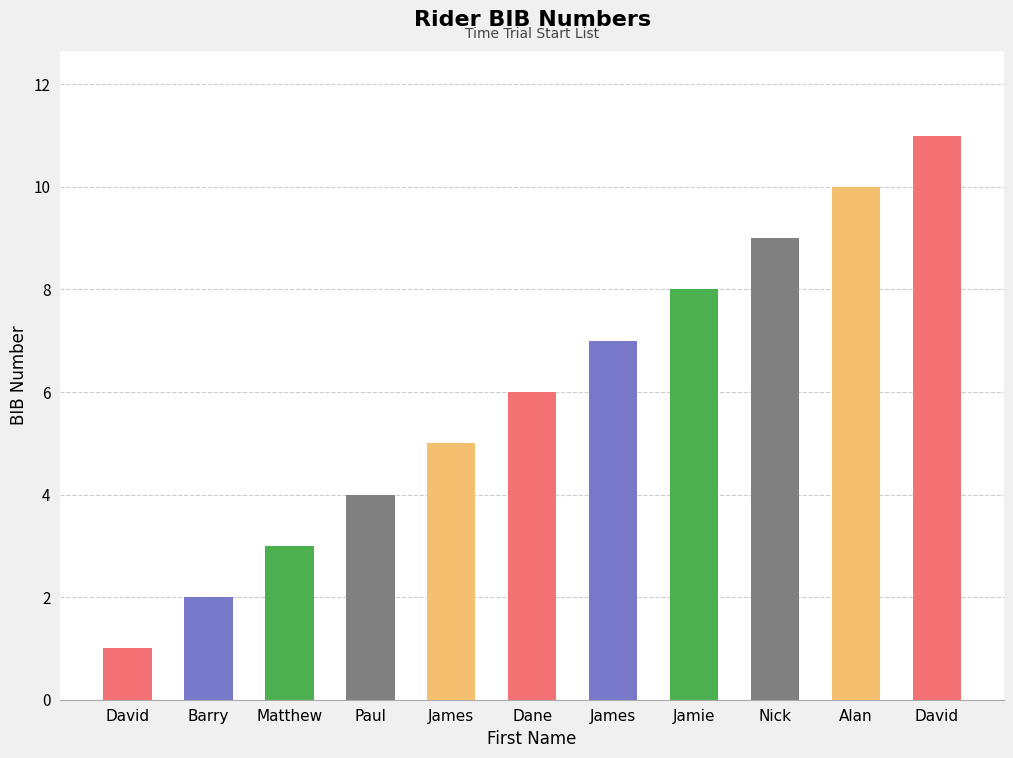

Where is the data nearest to the value 6?

Dane